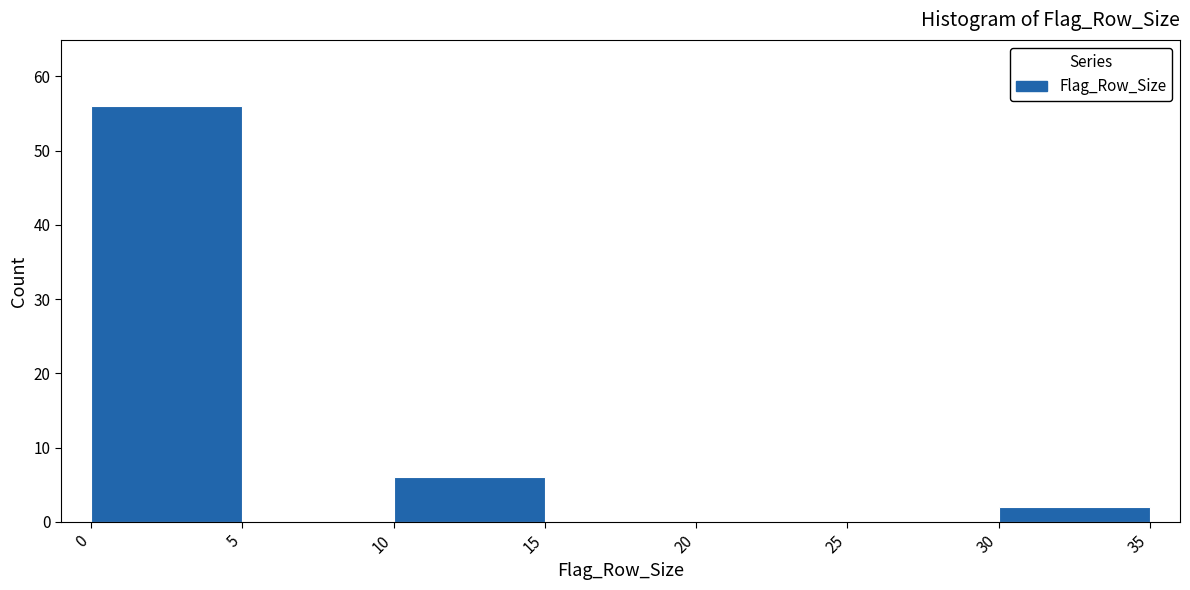

Reading left to right, transcribe this chart: for each bar, give the range it covers on the x-axis and its height. The values are not printed on the chart, so give them approximately, as read against the axis.

0 to 5: 56
5 to 10: 0
10 to 15: 6
15 to 20: 0
20 to 25: 0
25 to 30: 0
30 to 35: 2